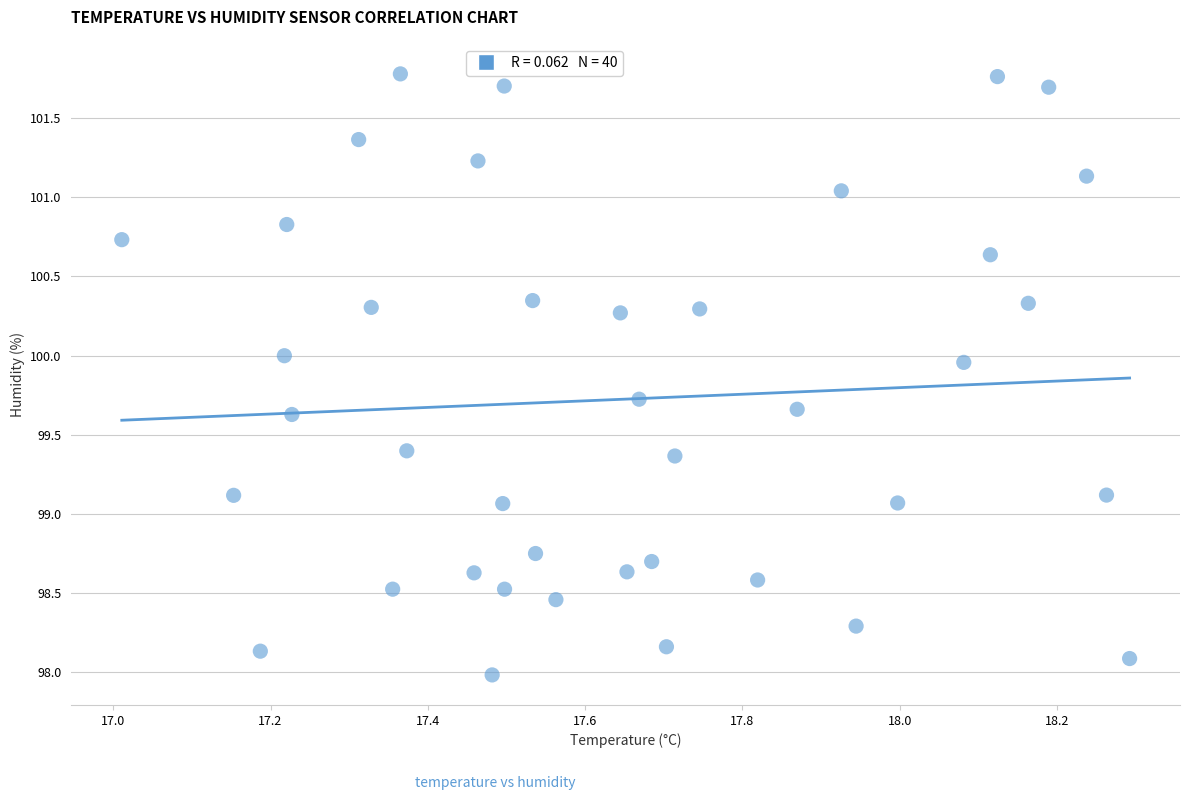

What is the range of X values (max minus min)?

1.3